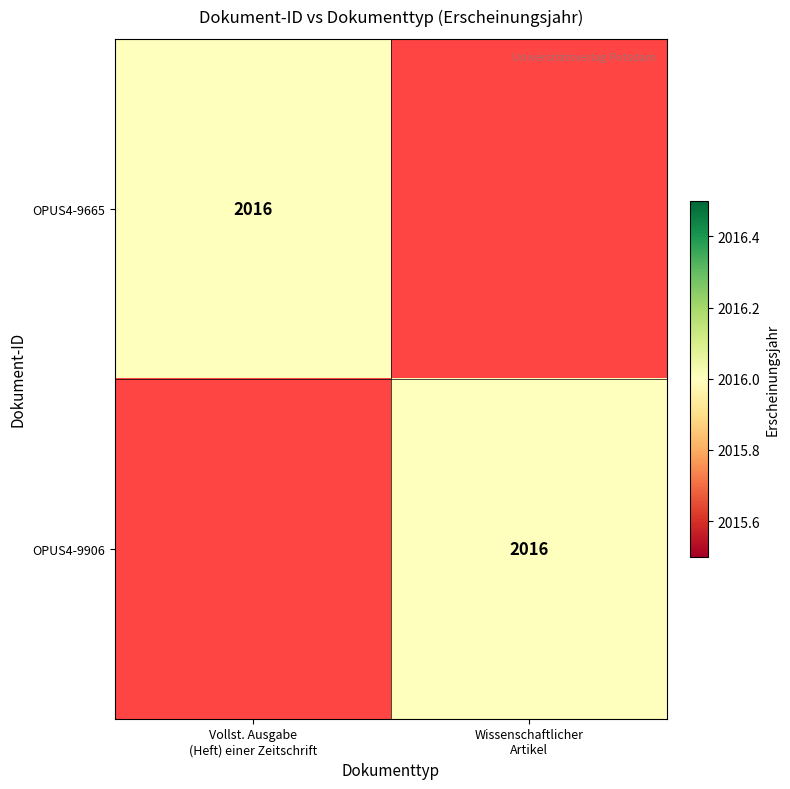

Which has a higher value, Vollst. Ausgabe
(Heft) einer Zeitschrift or Wissenschaftlicher
Artikel?

Vollst. Ausgabe
(Heft) einer Zeitschrift